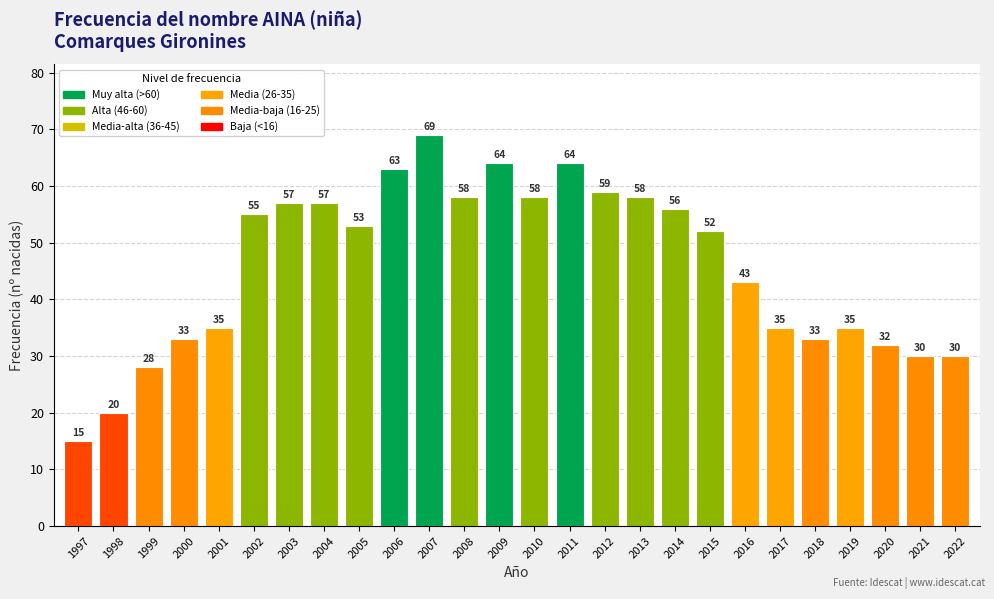

How many distinct data groups are displayed?

1